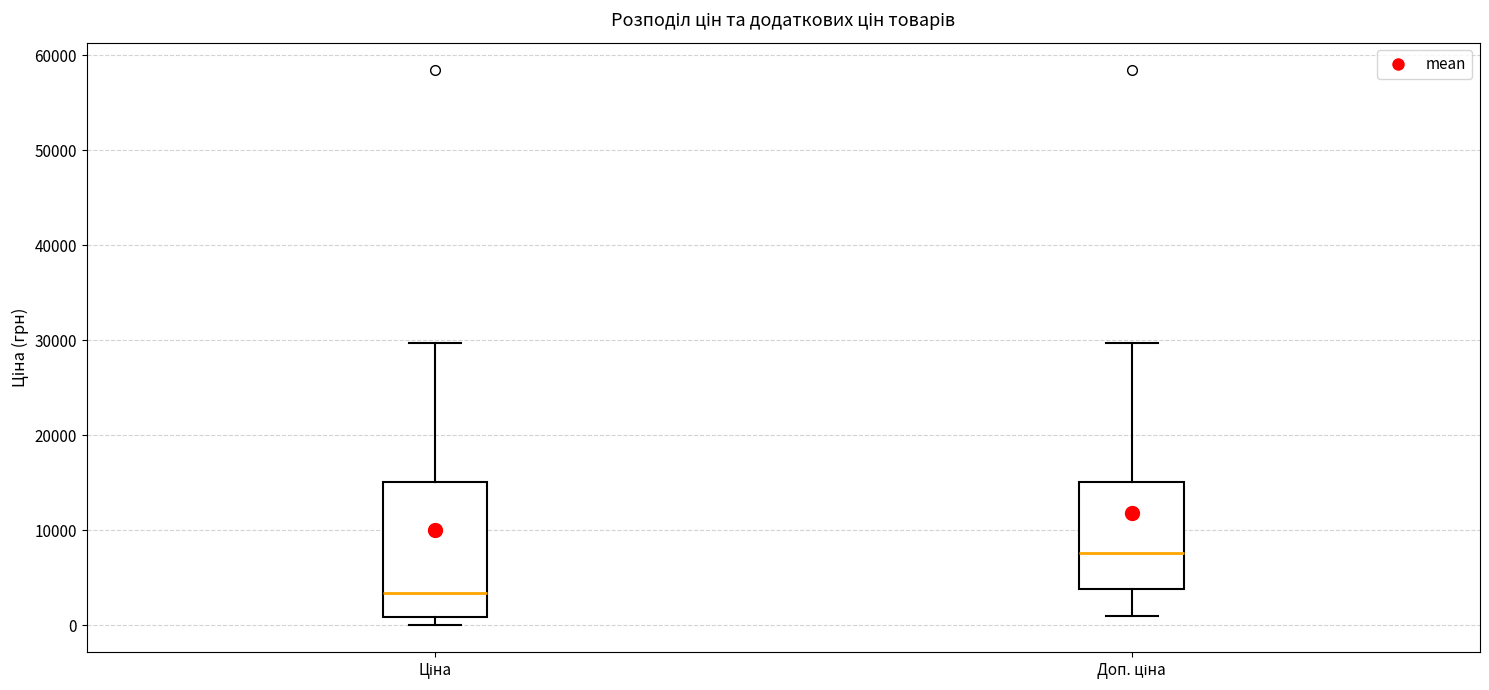

Reading left to right, read every box against the y-axis: the position of its median line, the range the box covers, and the ends of its whiskers. The values are not printed on the chart, so give them approximately, as read against the axis.

Ціна: median 3000, box 1000 to 15000, whiskers 0 to 30000
Доп. ціна: median 8000, box 4000 to 15000, whiskers 1000 to 30000